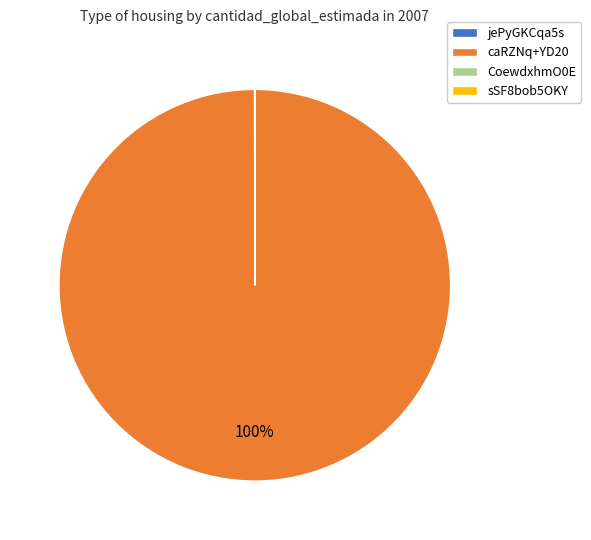

Does any single category account for the majority?

Yes